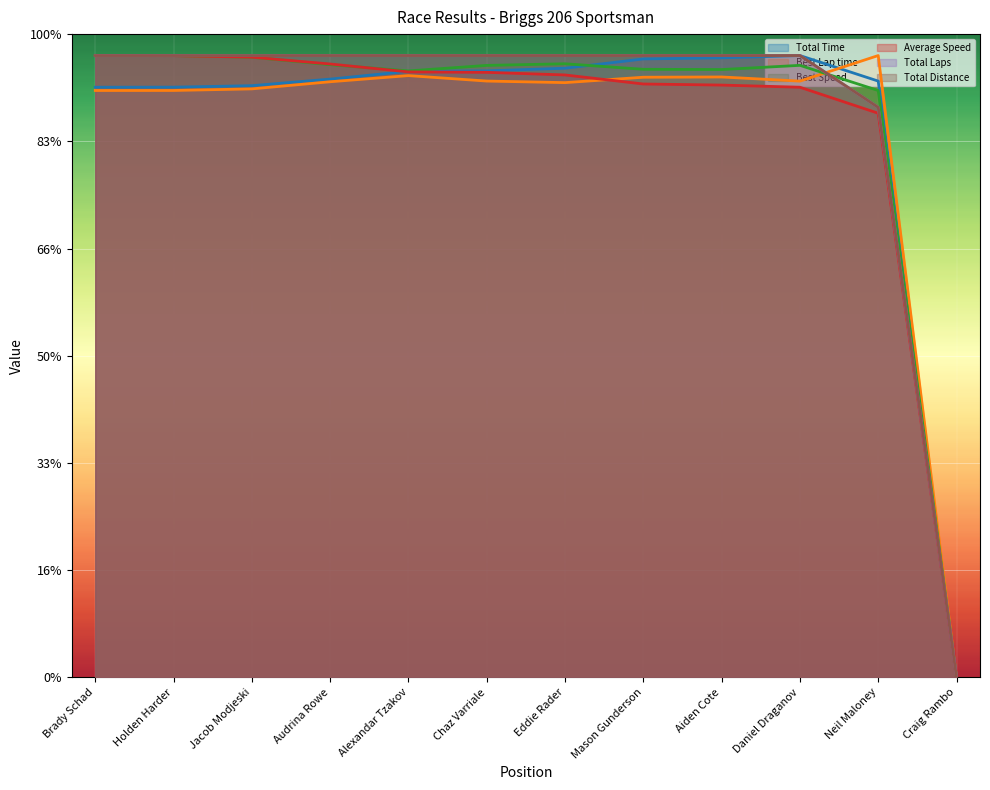

The value of Best Speed at Jacob Modjeski is 578.4. True or false?

True